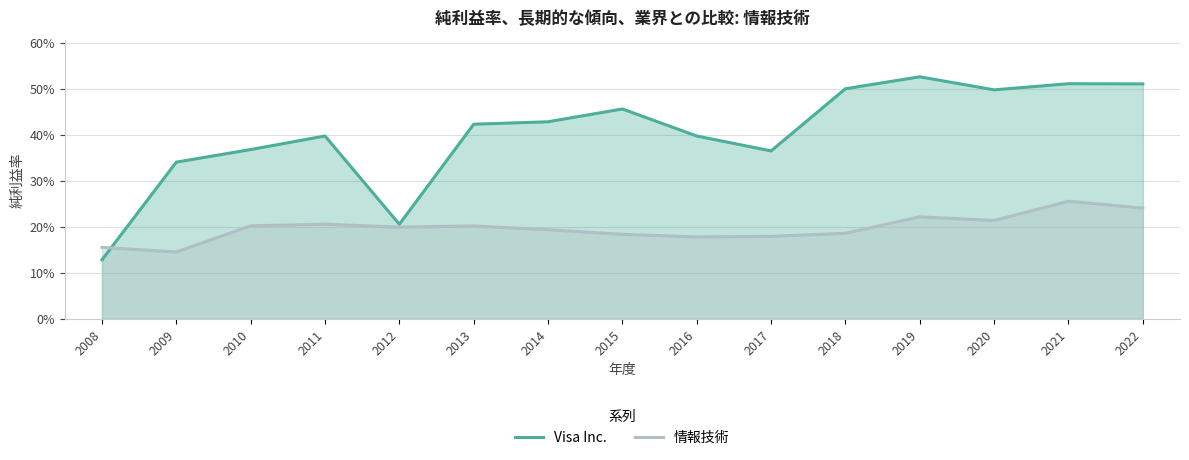

Which category has the highest value in the Visa Inc. series?

2019